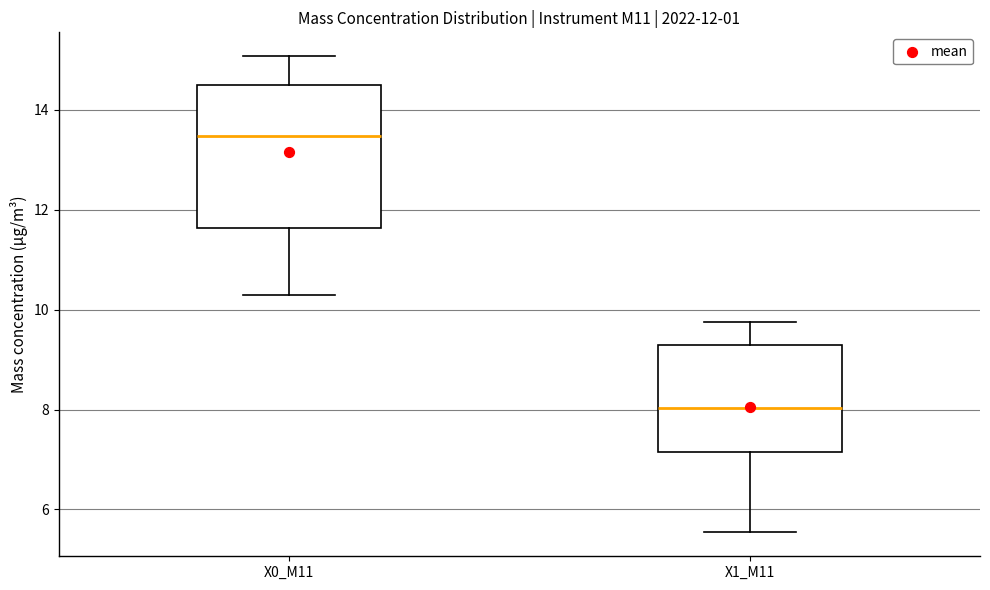

Which box is the tallest, from its lower edge to its upper edge?

X0_M11